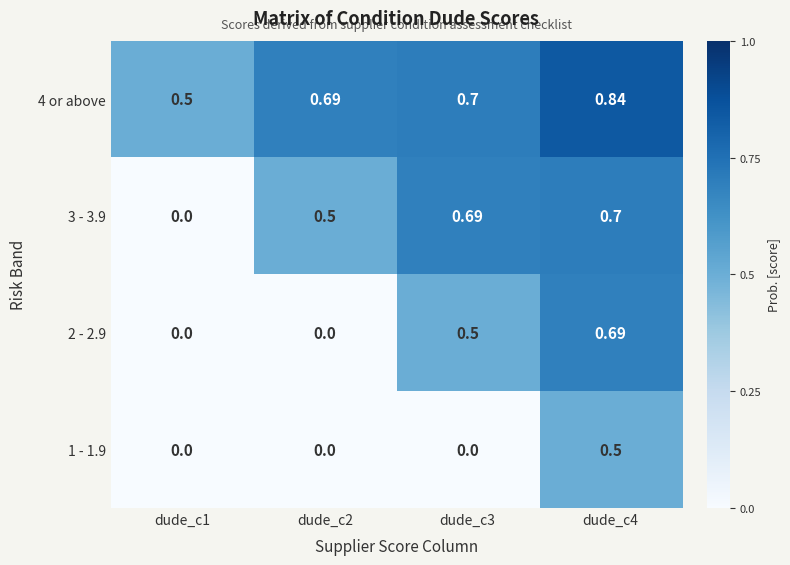

Reading left to right, extract all data points from this chart.

4 or above: dude_c1=0.5	dude_c2=0.7	dude_c3=0.7	dude_c4=0.8
3 - 3.9: dude_c1=0.0	dude_c2=0.5	dude_c3=0.7	dude_c4=0.7
2 - 2.9: dude_c1=0.0	dude_c2=0.0	dude_c3=0.5	dude_c4=0.7
1 - 1.9: dude_c1=0.0	dude_c2=0.0	dude_c3=0.0	dude_c4=0.5